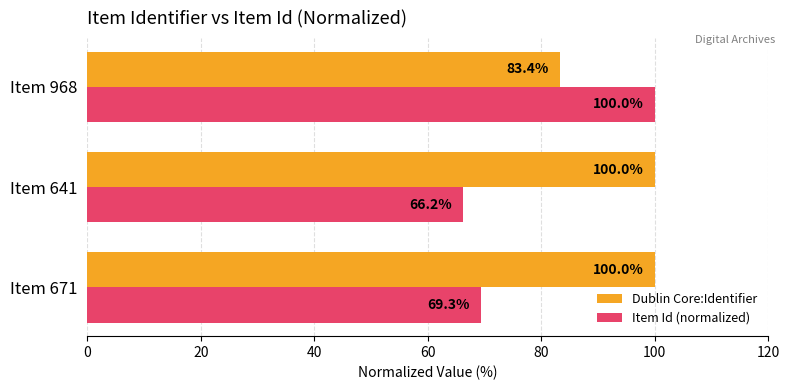

True or false: Dublin Core:Identifier has a value of 83.4 at Item 968.

True